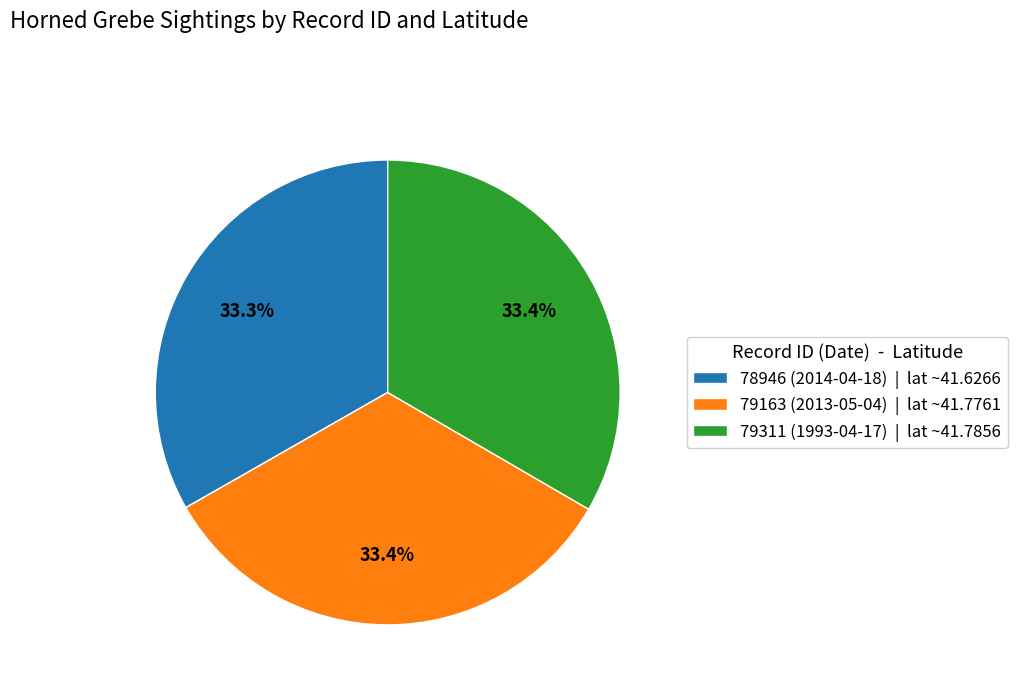

To the nearest percent, what is the combined percentage of 79311 (1993-04-17) and 79163 (2013-05-04)?

67%